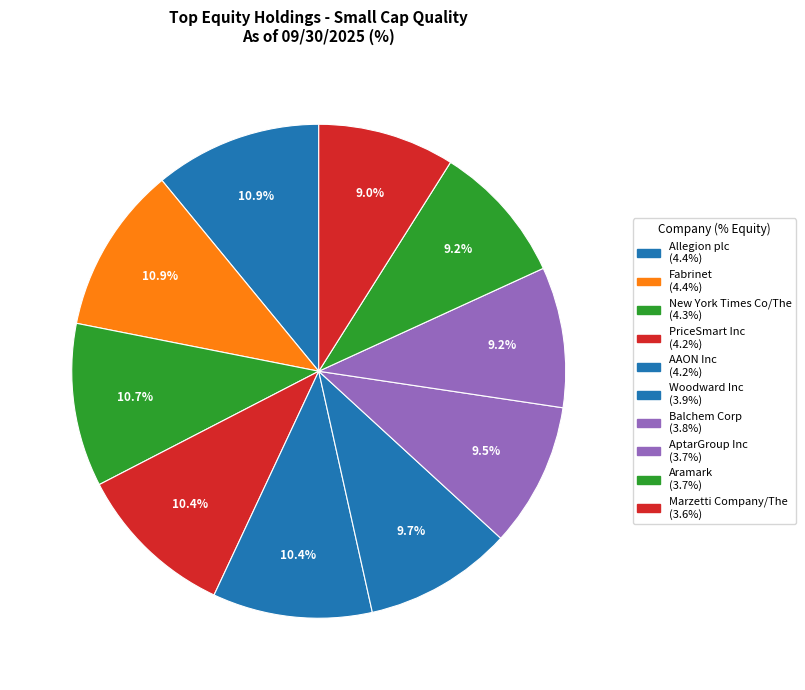

Is there a majority slice in this chart?

No